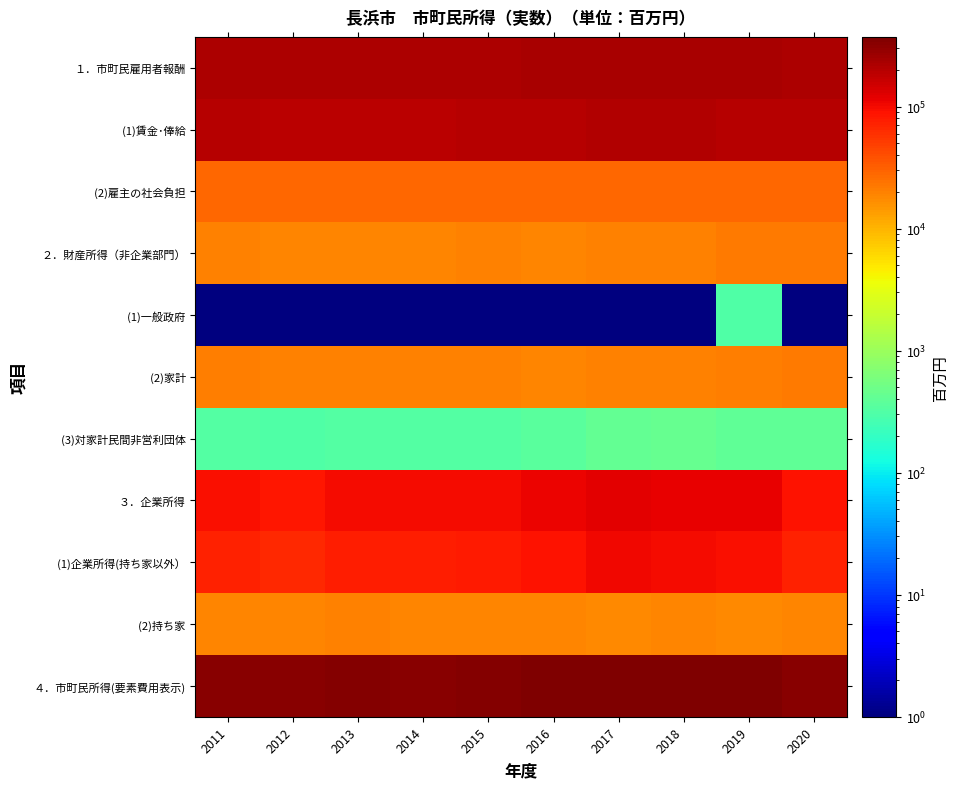

Count the number of data series in this chart.

11